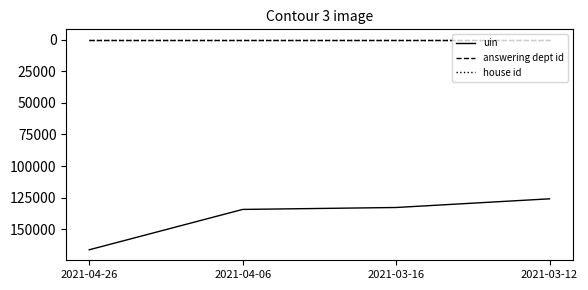

True or false: uin and house id intersect in this chart.

False